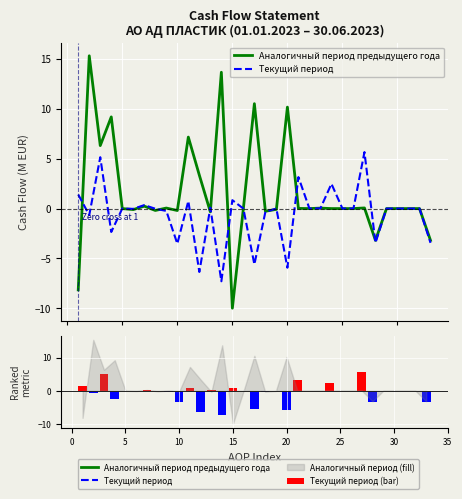

What is the greatest value displayed?

15.3